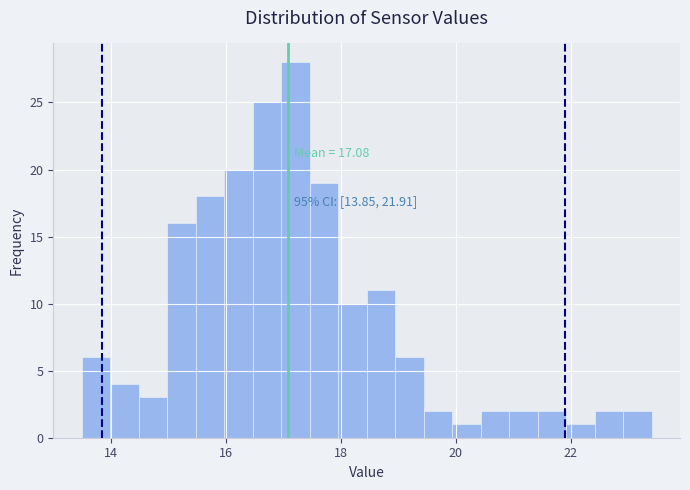

Around what value on the x-axis is the tallest bar? Give the approximate position of its centre, as read against the axis.

17.2